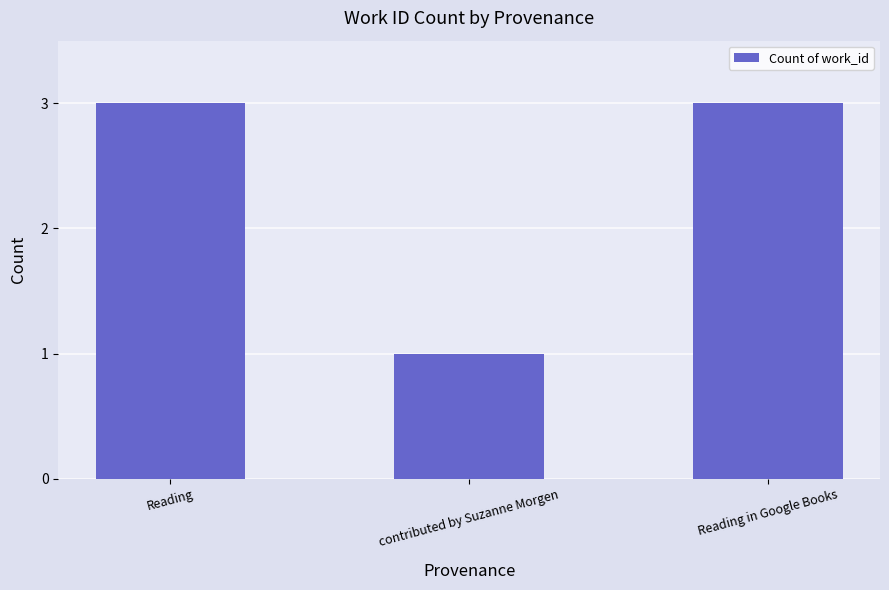

What is the maximum value shown in the chart?

3